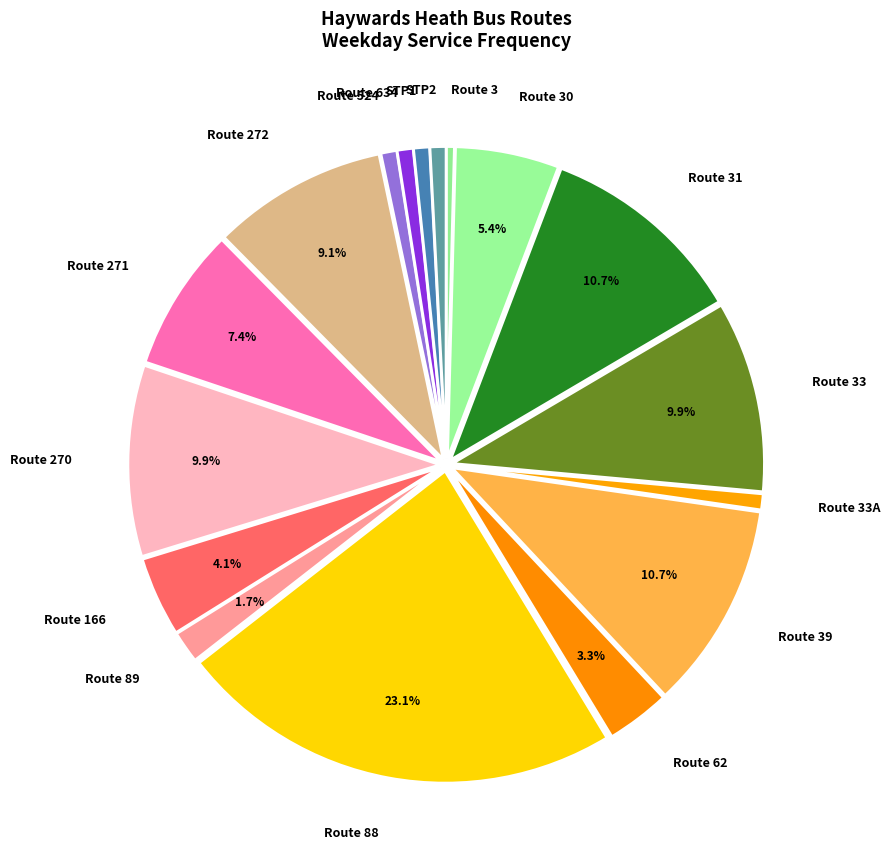

Is there a majority slice in this chart?

No